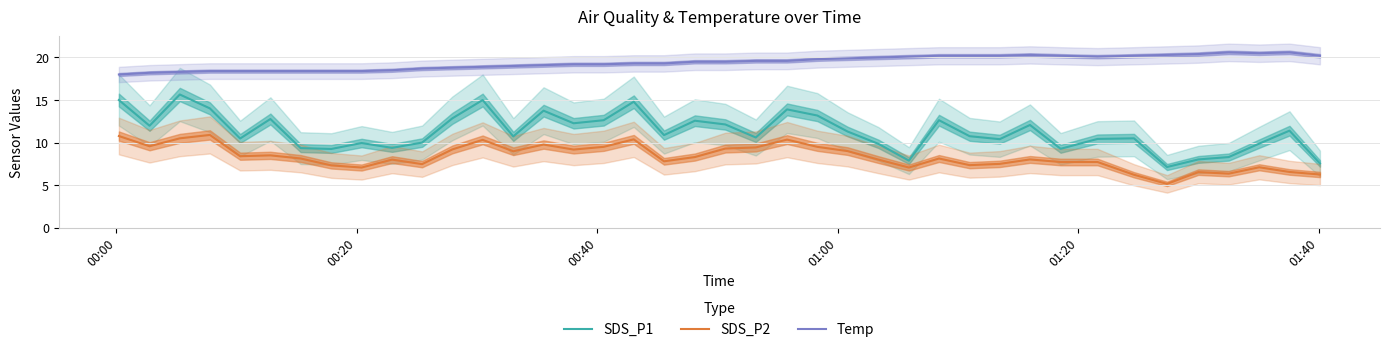

True or false: SDS_P2 and Temp intersect in this chart.

False